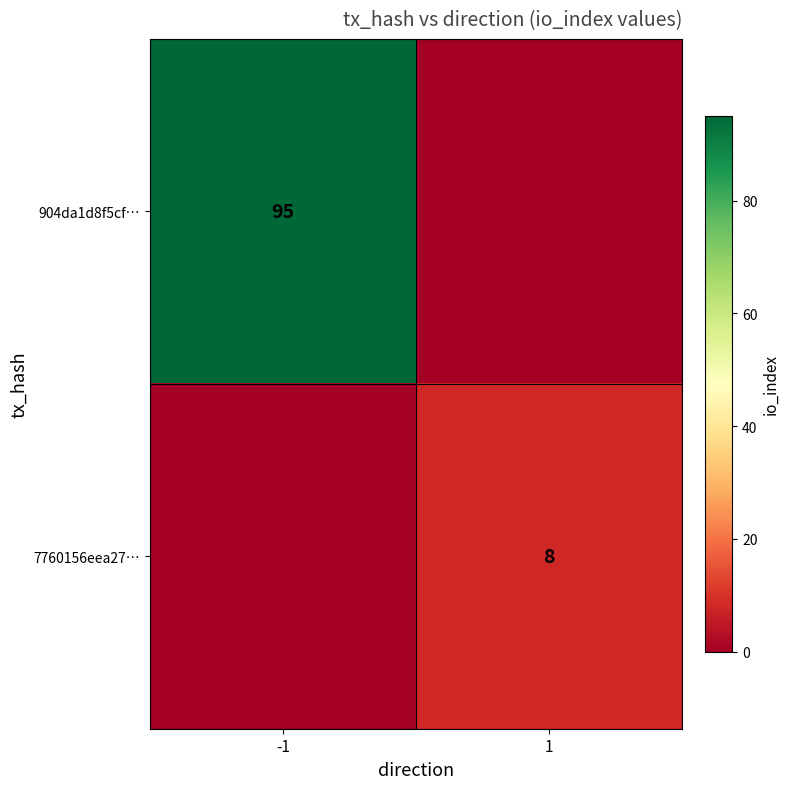

Is it true that 904da1d8f5cf… equals 95 at -1?

True